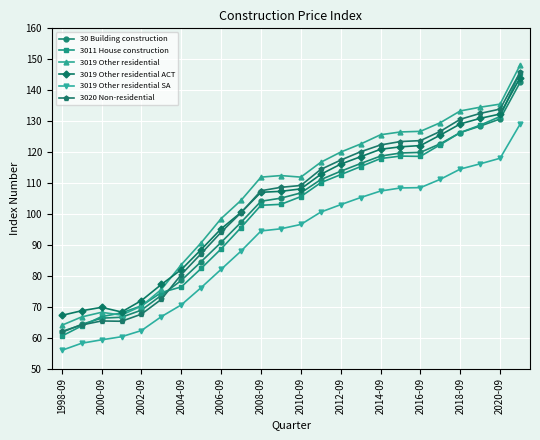

What is the minimum value shown in the chart?

55.9